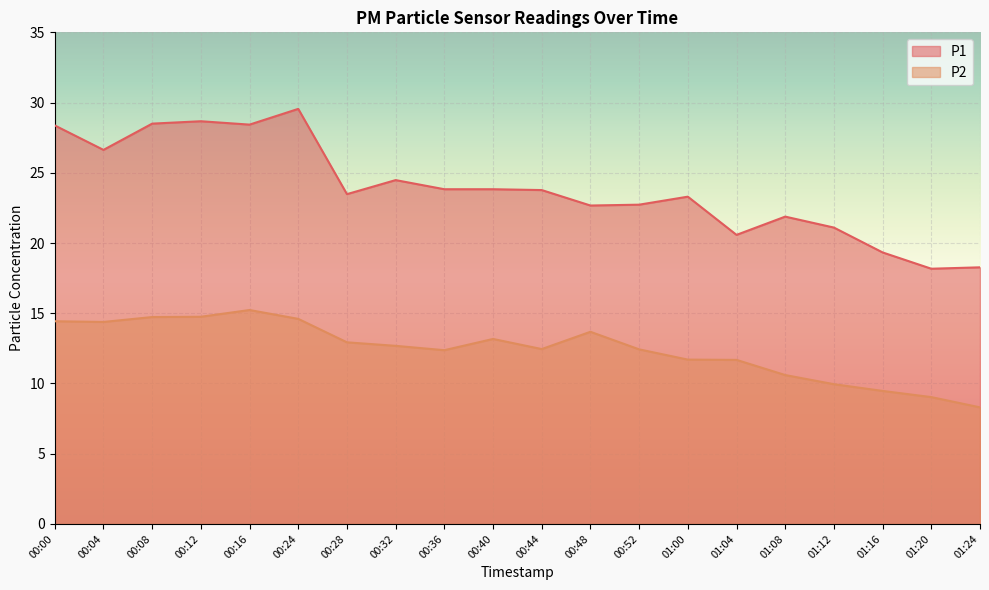

What is the label of the 15th point from the right?

00:24